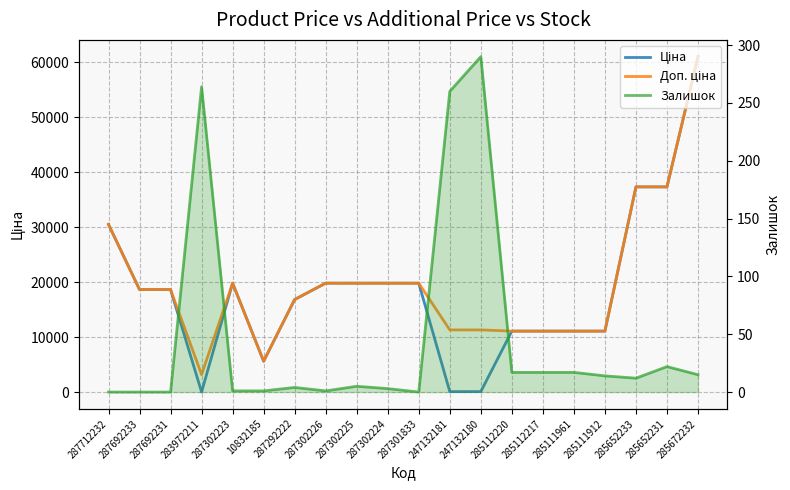

Where is Ціна nearest to the value 30528?

287712232